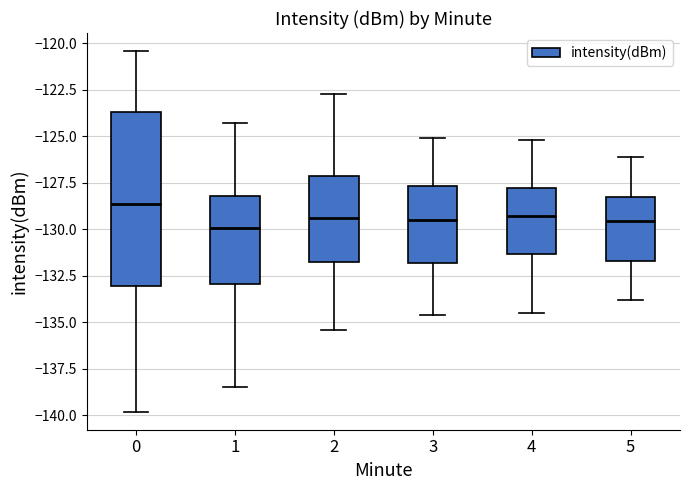

Reading left to right, transcribe this box plot: for each box, give where its median line is, the range the box spans, and where its two whiskers end, as read against the y-axis. The values are not printed on the chart, so give them approximately, as read against the axis.

0: median -128.5, box -133.0 to -123.5, whiskers -140.0 to -120.5
1: median -130.0, box -133.0 to -128.0, whiskers -138.5 to -124.5
2: median -129.5, box -131.5 to -127.0, whiskers -135.5 to -122.5
3: median -129.5, box -132.0 to -127.5, whiskers -134.5 to -125.0
4: median -129.5, box -131.5 to -127.5, whiskers -134.5 to -125.0
5: median -129.5, box -131.5 to -128.0, whiskers -134.0 to -126.0